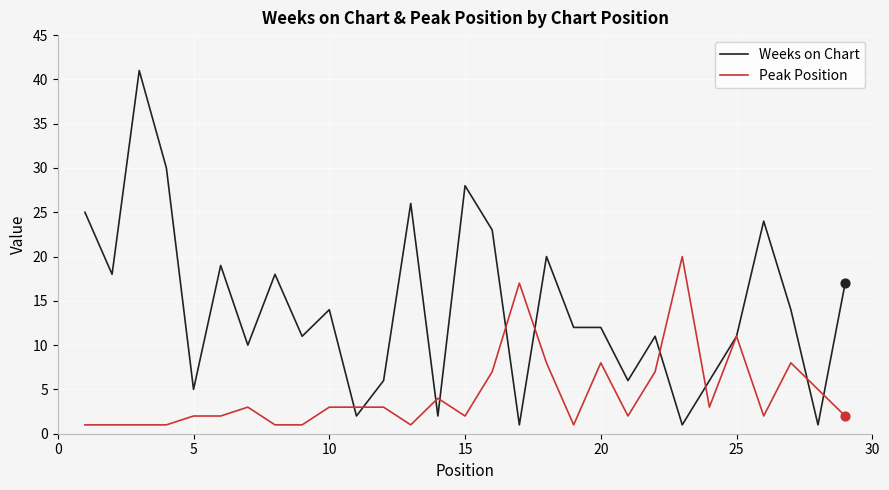

Which series has the largest total across all categories?

Weeks on Chart